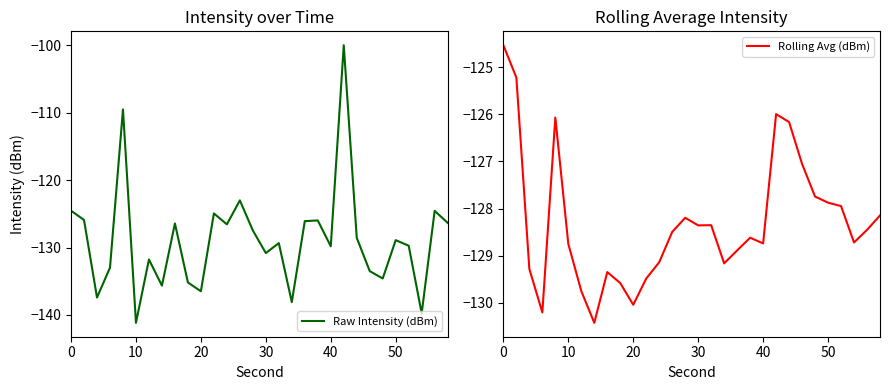

What is the minimum value for Rolling Avg (dBm)?

-130.4